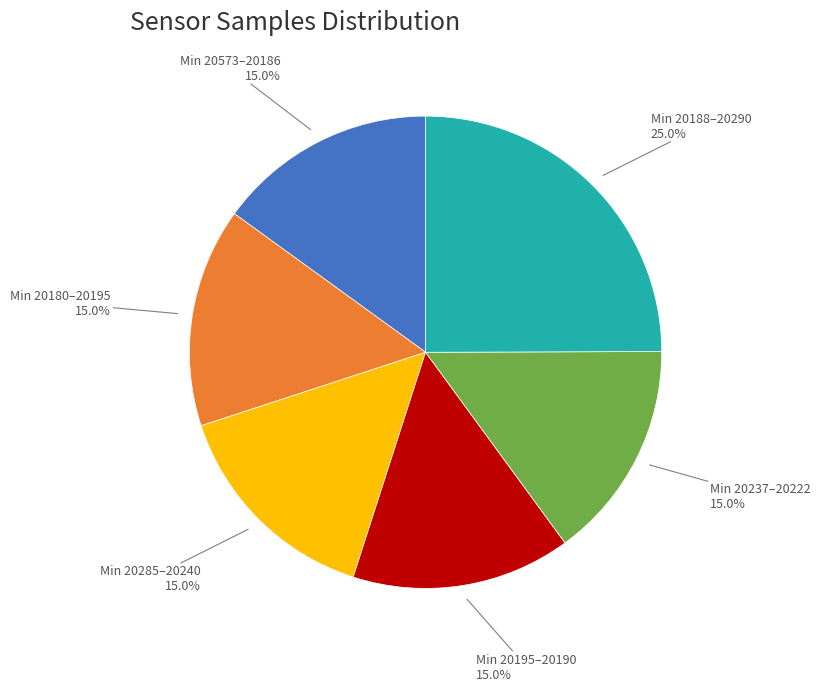

Is there a majority slice in this chart?

No